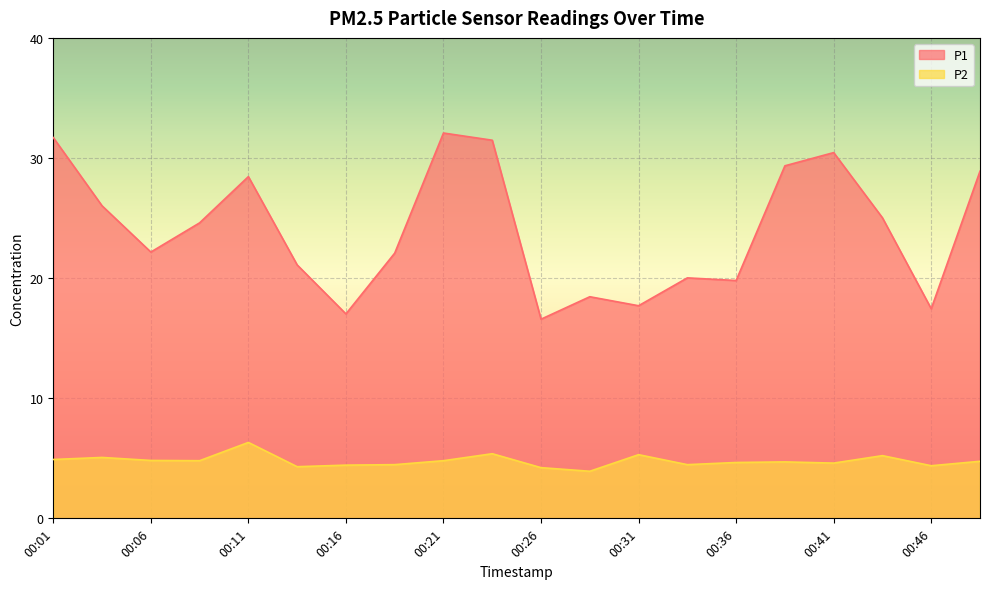

At which label does P2 reach its peak?

00:11